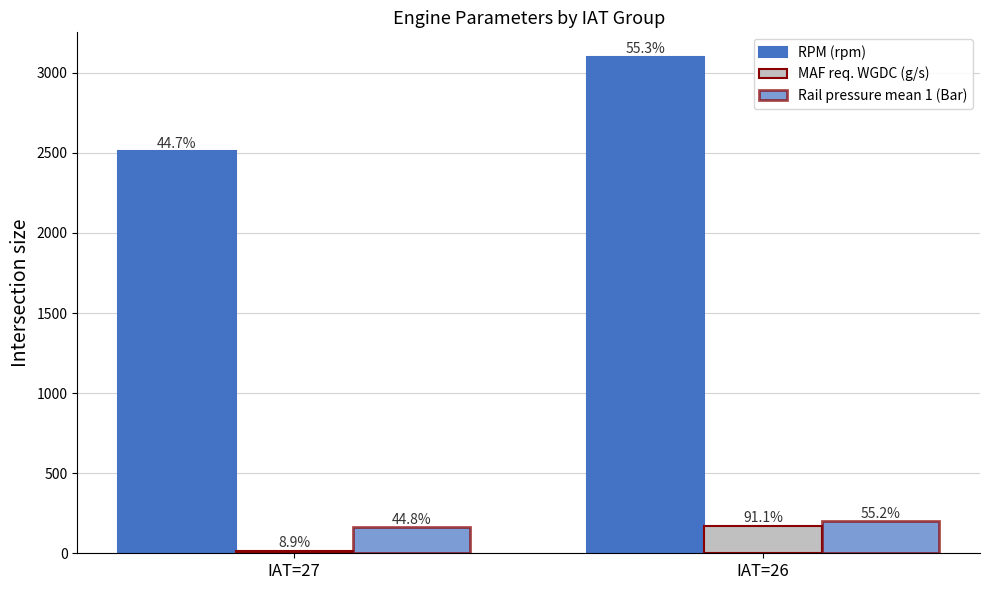

How many bars are there in each group?

3